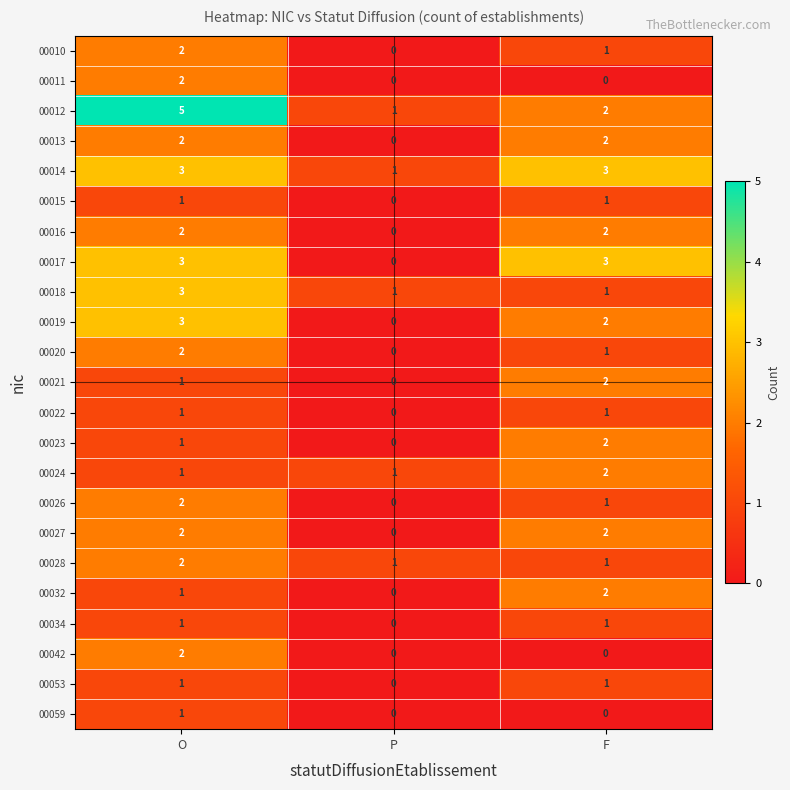

Which category has the lowest value in the 00021 series?

P